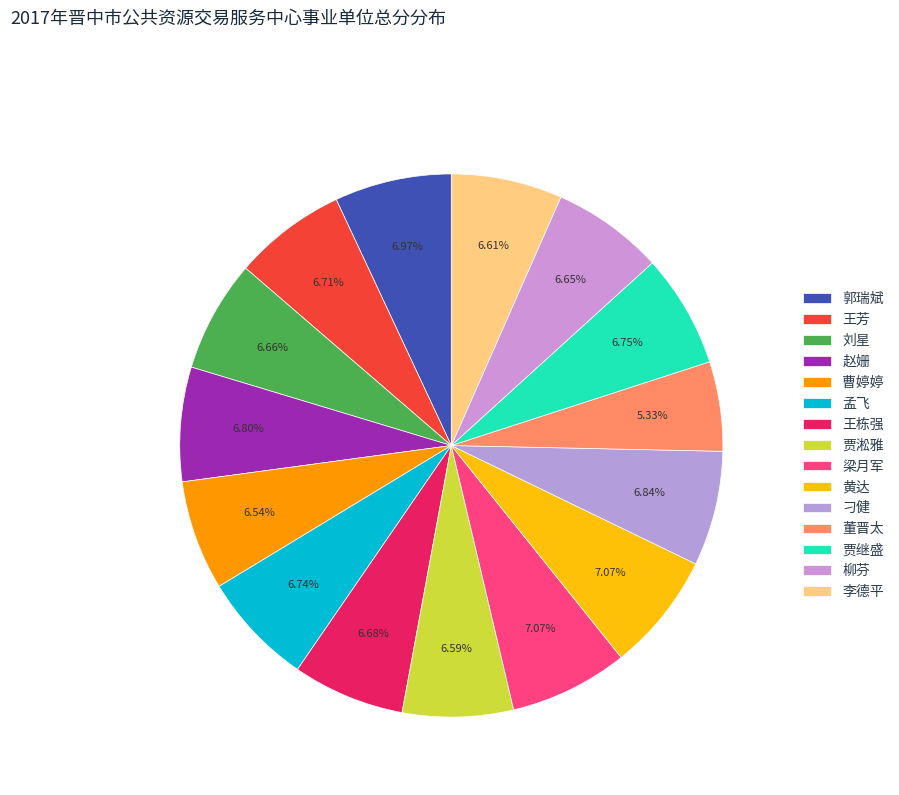

To the nearest percent, what portion does 刁健 represent?

7%